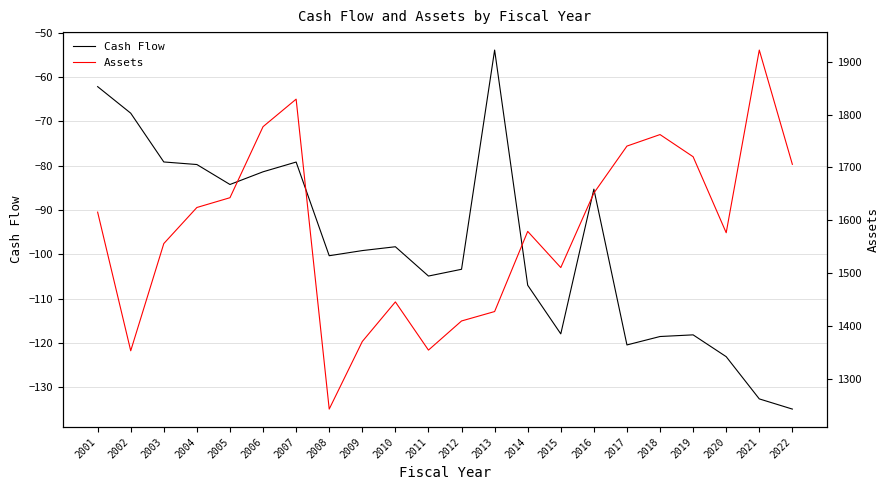

Reading left to right, transcribe all the data shown in this chart.

Cash Flow: 2001=-62.2	2002=-68.2	2003=-79.2	2004=-79.8	2005=-84.3	2006=-81.4	2007=-79.2	2008=-100.3	2009=-99.2	2010=-98.3	2011=-104.9	2012=-103.4	2013=-54.0	2014=-107.0	2015=-117.9	2016=-85.3	2017=-120.4	2018=-118.5	2019=-118.2	2020=-123.1	2021=-132.6	2022=-134.9
Assets: 2001=1615.2	2002=1352.6	2003=1555.7	2004=1624.0	2005=1642.6	2006=1777.2	2007=1829.3	2008=1242.1	2009=1370.1	2010=1445.2	2011=1353.8	2012=1409.0	2013=1426.9	2014=1578.8	2015=1510.2	2016=1651.4	2017=1740.4	2018=1762.2	2019=1720.2	2020=1576.2	2021=1922.3	2022=1705.8